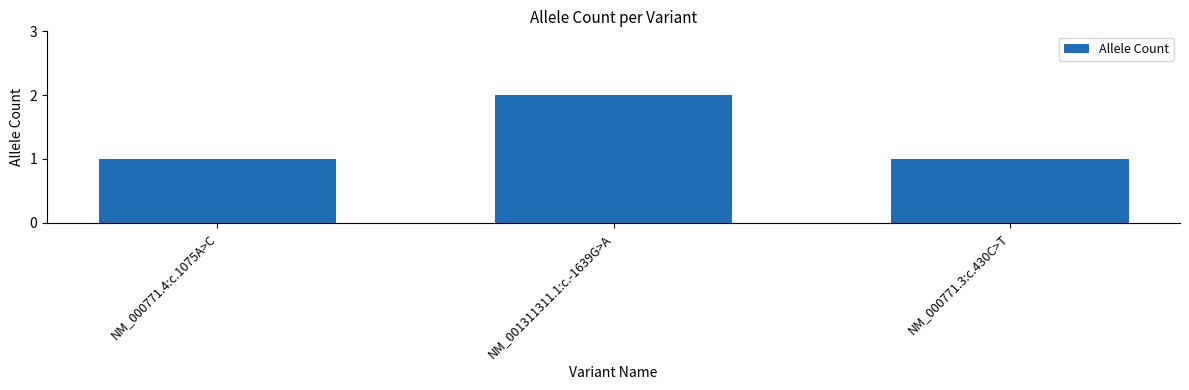

What is the label of the 3rd bar from the right?

NM_000771.4:c.1075A>C